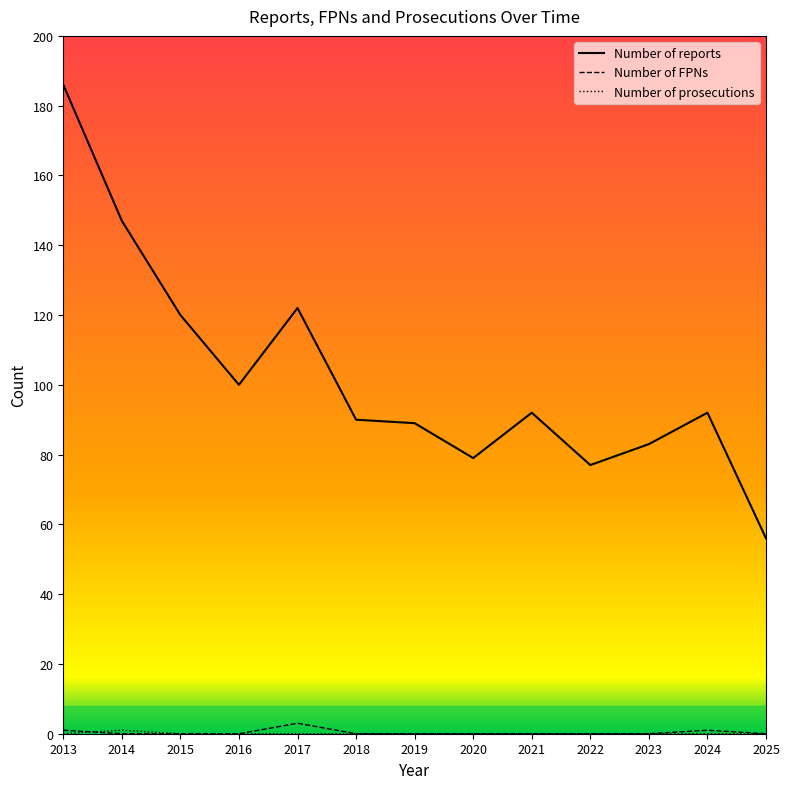

At which category is the sum across all series the highest?

2013